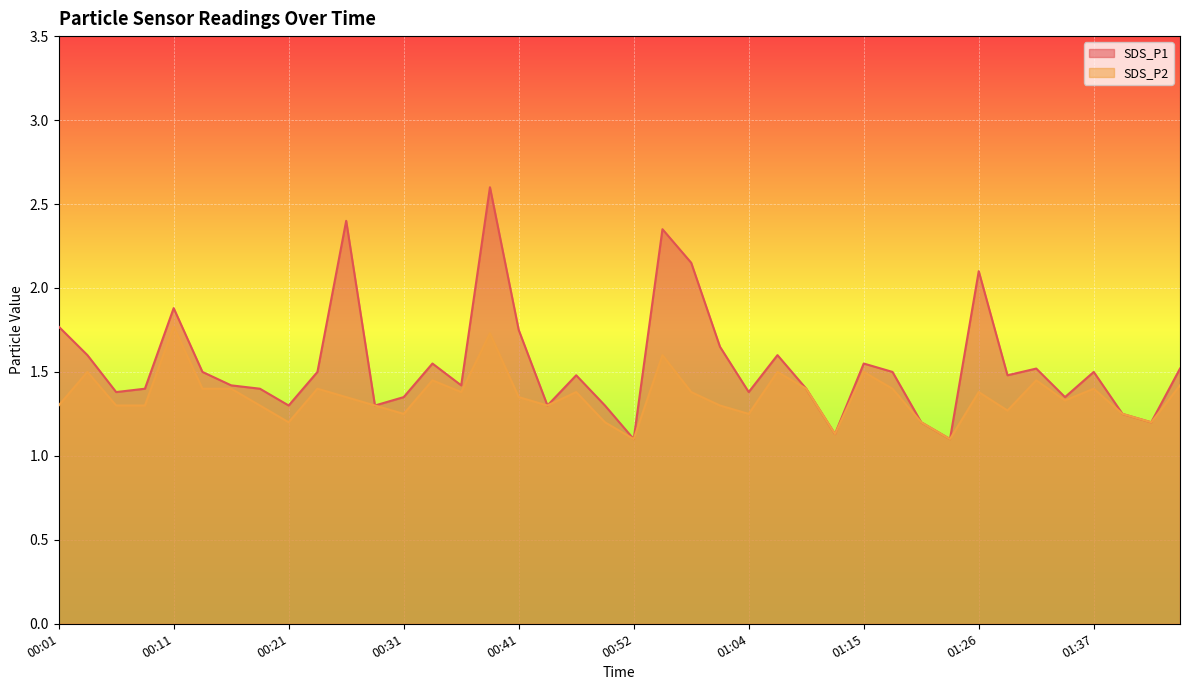

True or false: SDS_P2 has a value of 0.8 at 00:11.

False